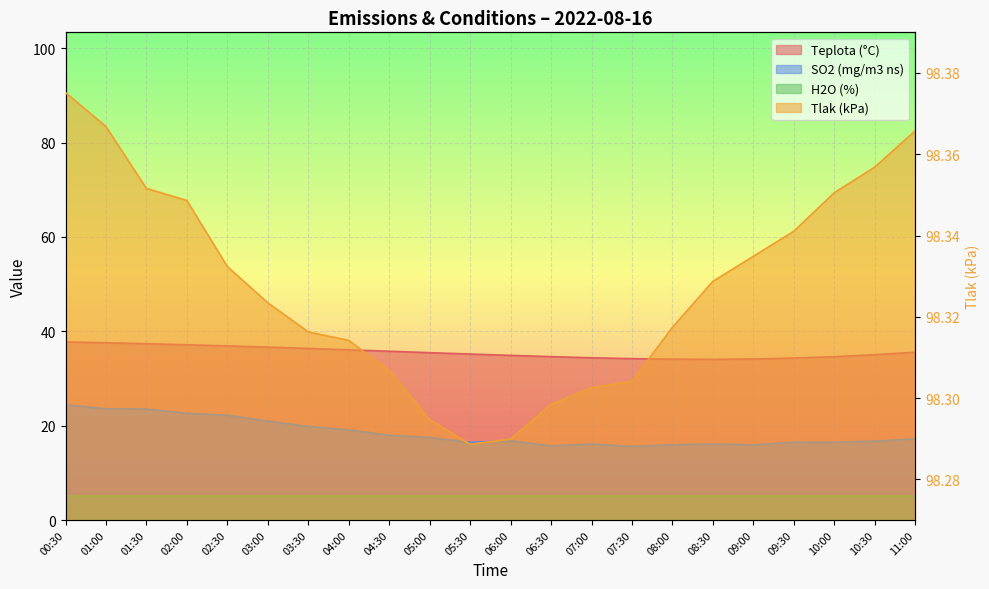

At how many categories does at least one series exceed 74?

22